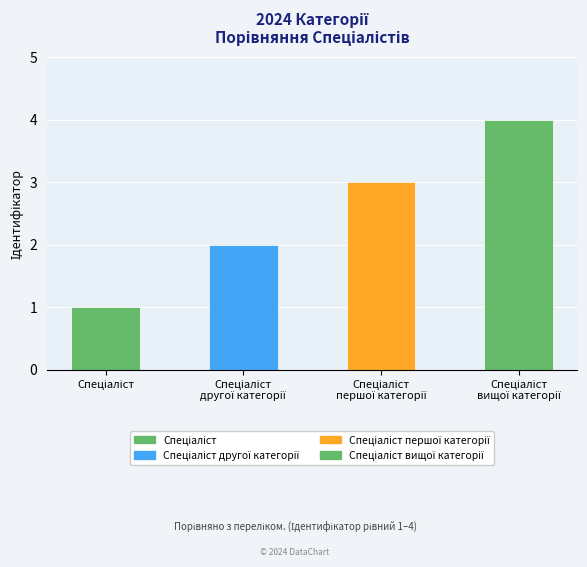

What is the greatest value displayed?

4